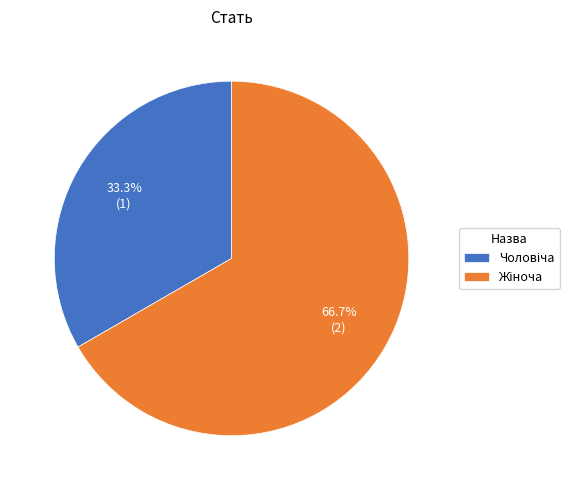

How many segments does this pie chart have?

2